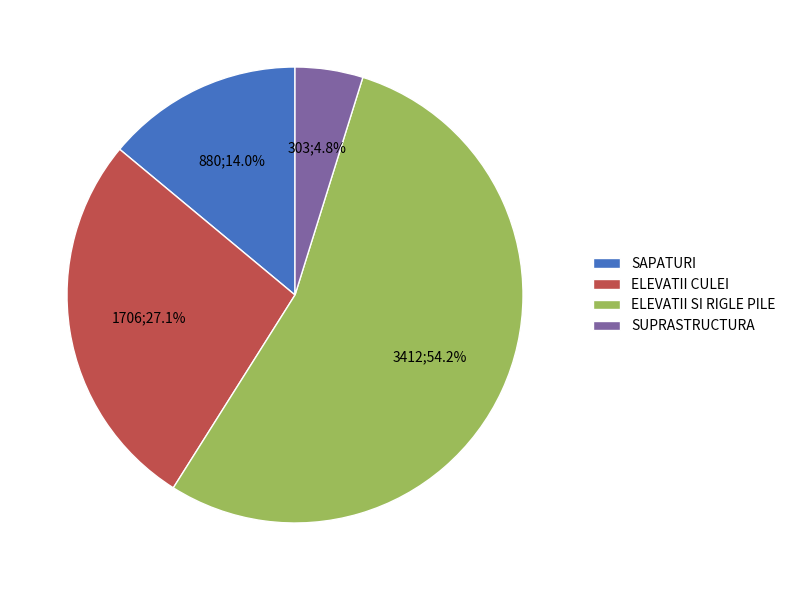

Which has a higher value, ELEVATII CULEI or SAPATURI?

ELEVATII CULEI